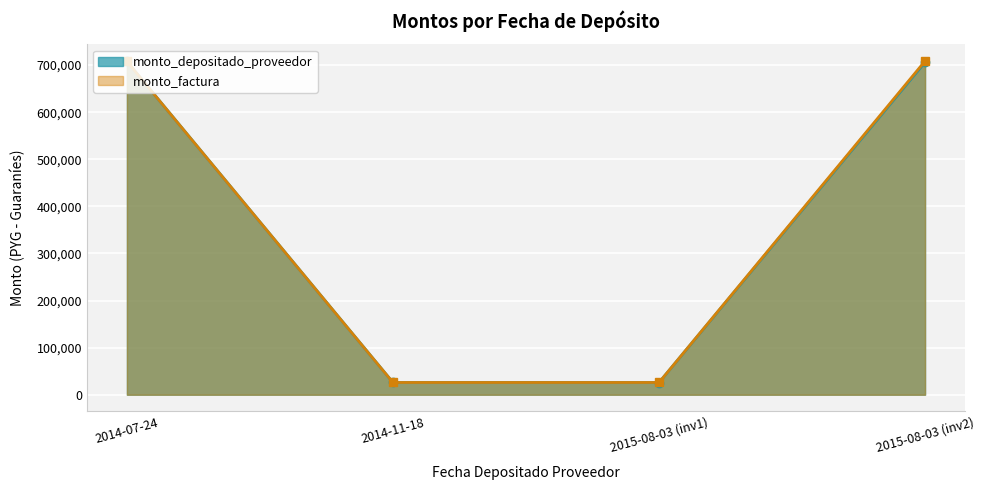

Which category has the highest value in the monto_depositado_proveedor series?

2014-07-24